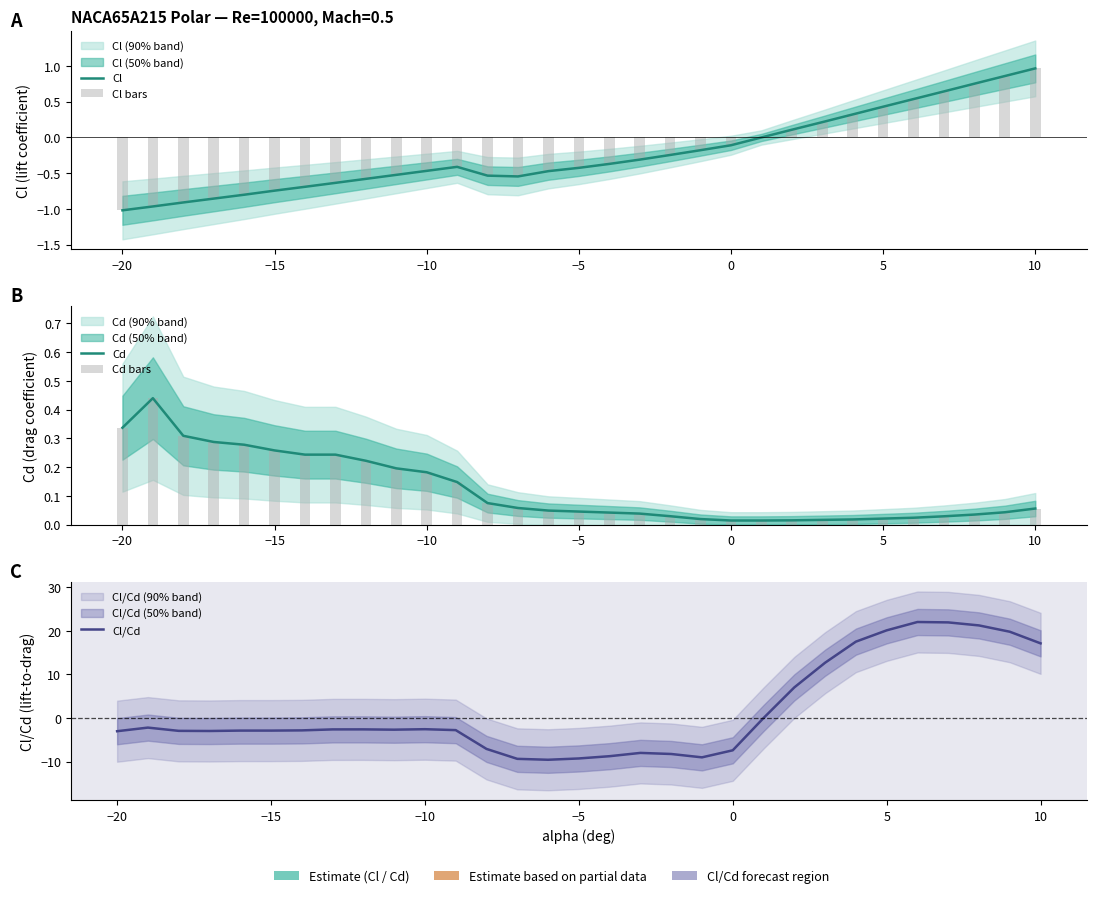

What is the sum of all Cl values?

-7.0